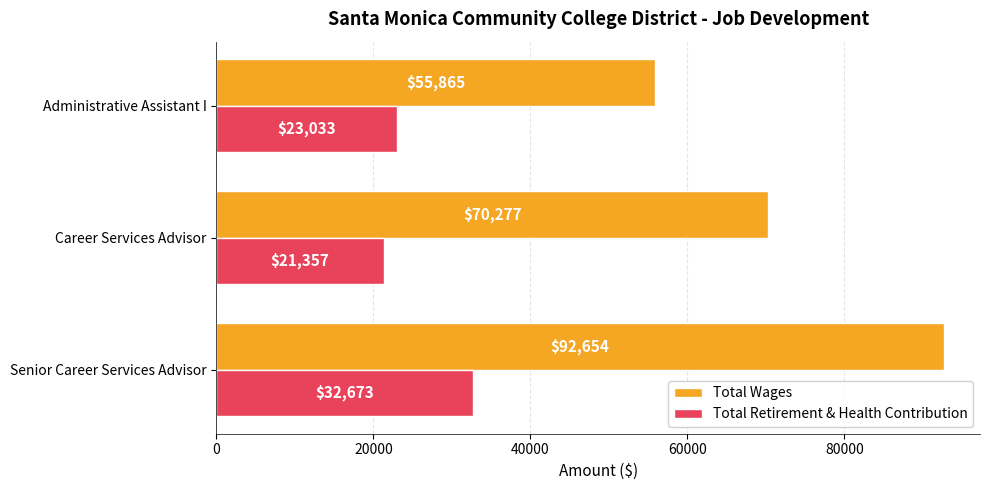

At which category does the chart reach its minimum across all series?

Career Services Advisor